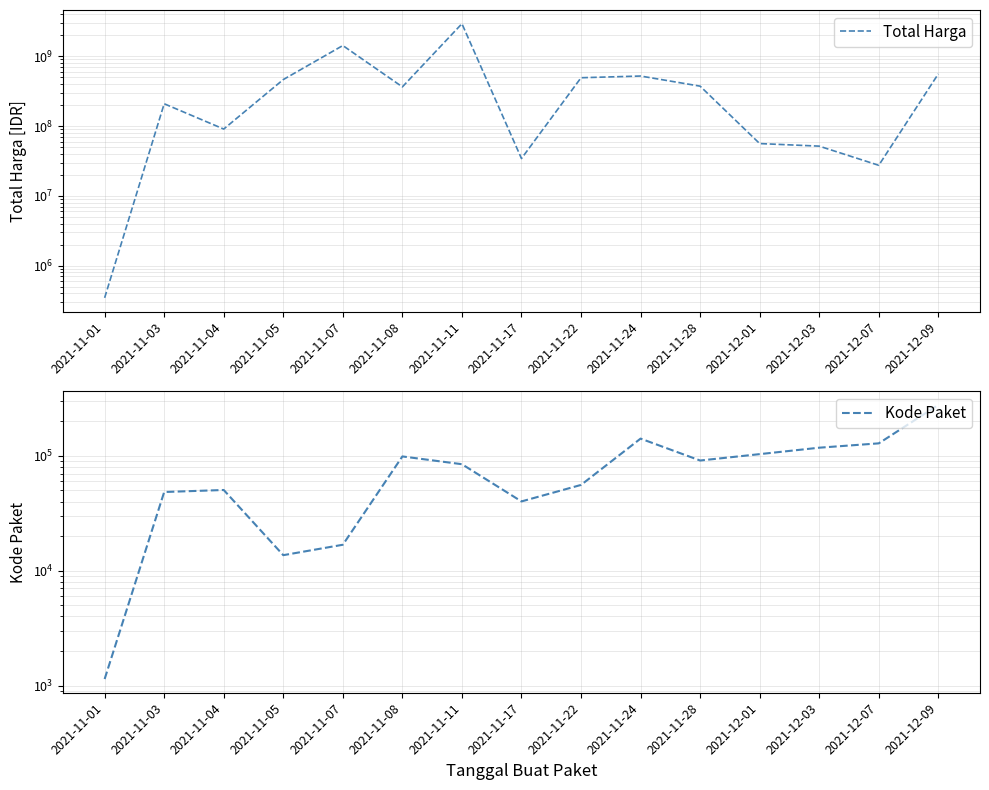

Is this an area chart (filled region under the line)?

No